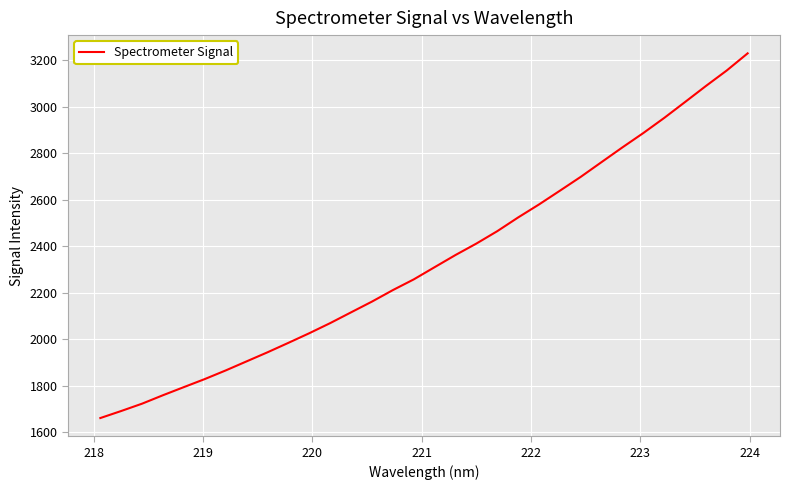

Does the chart have visible grid lines?

Yes